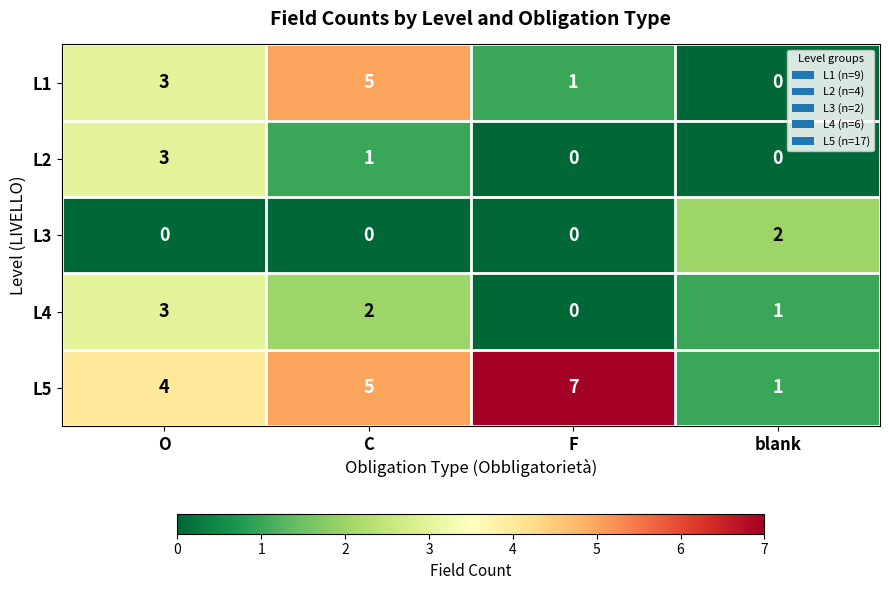

List the labels in order of L1 value, smallest first.

blank, F, O, C